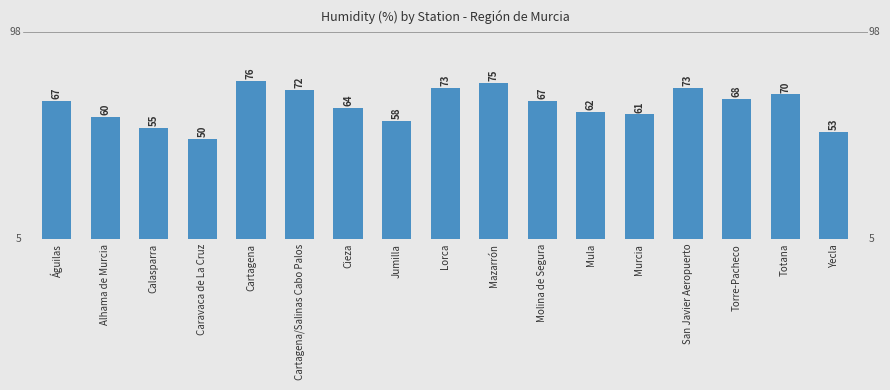

What is the sum of all values?

1104